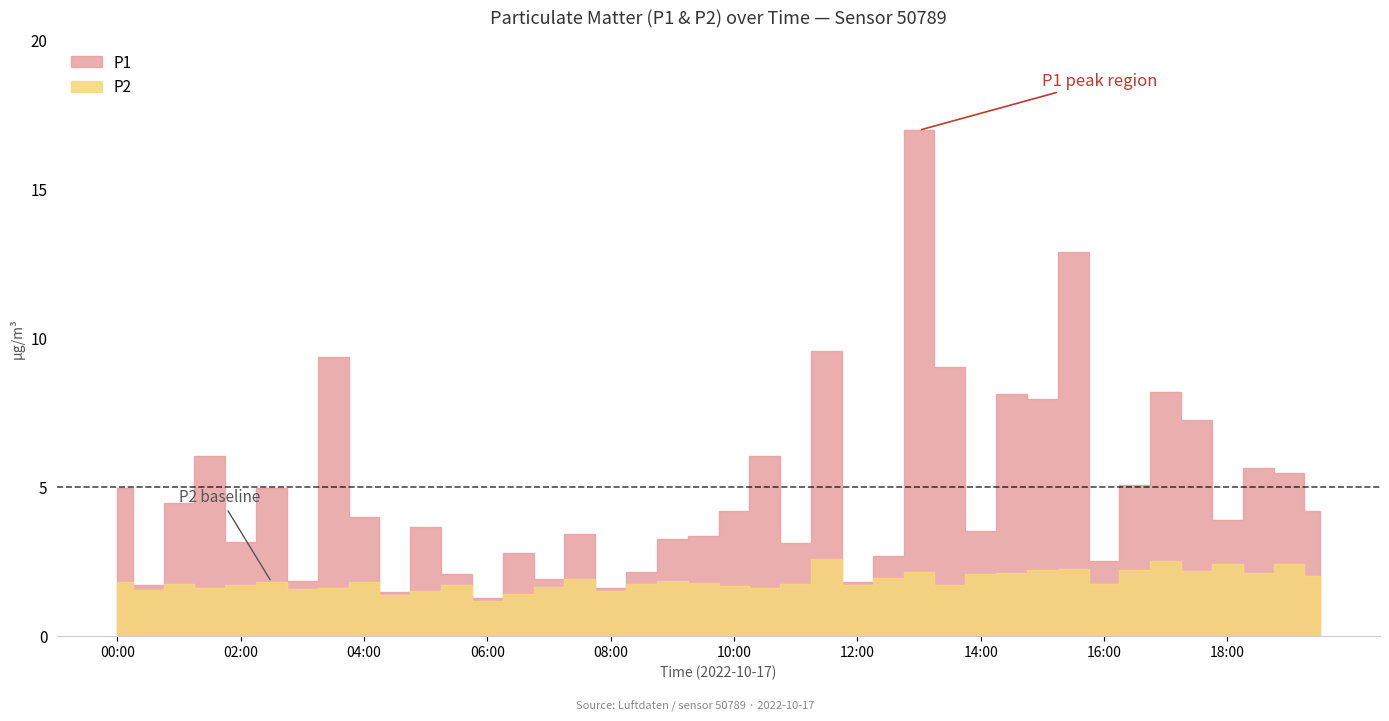

True or false: P1 has a value of 1.5 at 04:30.

True